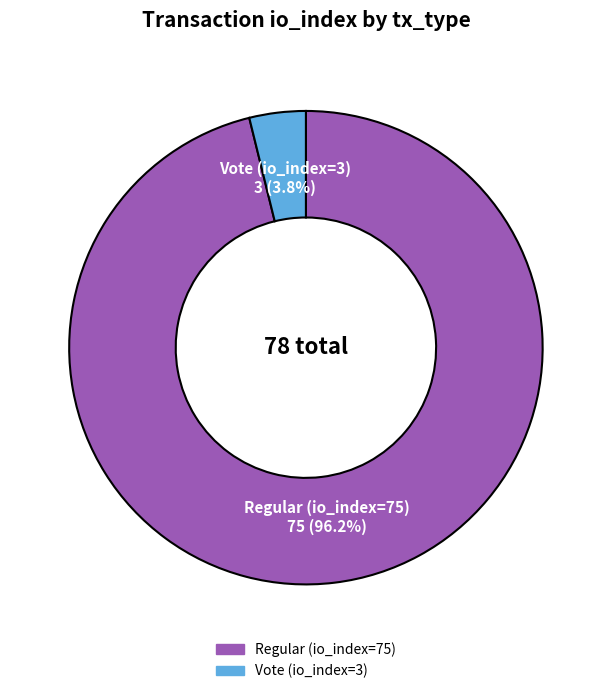

Does any single category account for the majority?

Yes